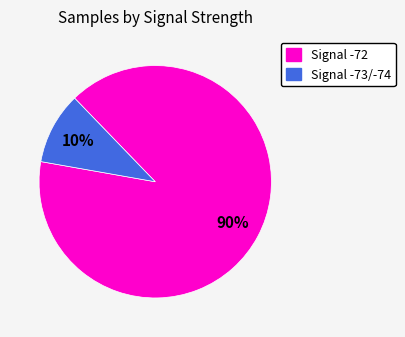

How many segments does this pie chart have?

2